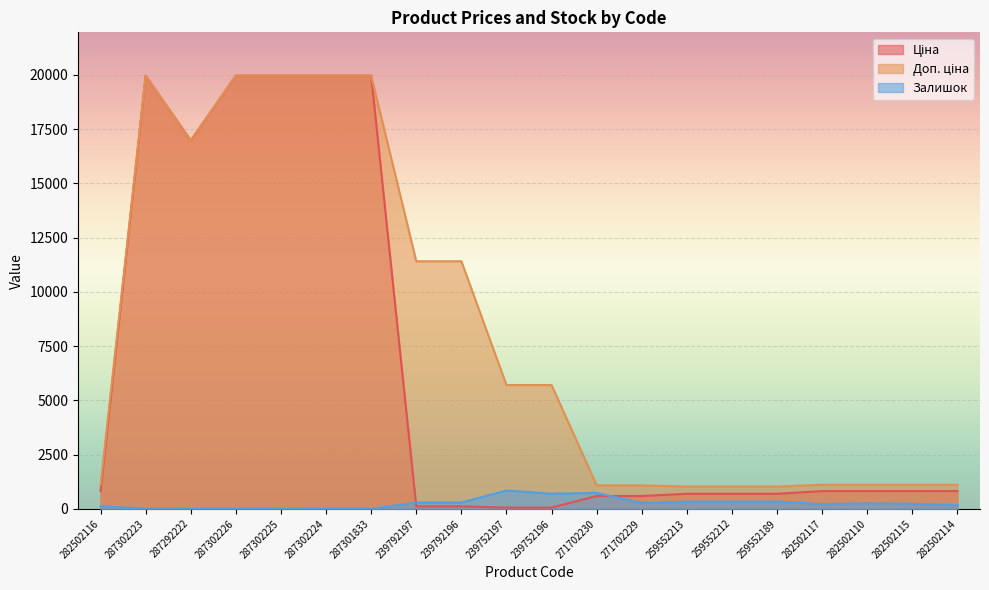

How many values in Залишок are above zero?

18